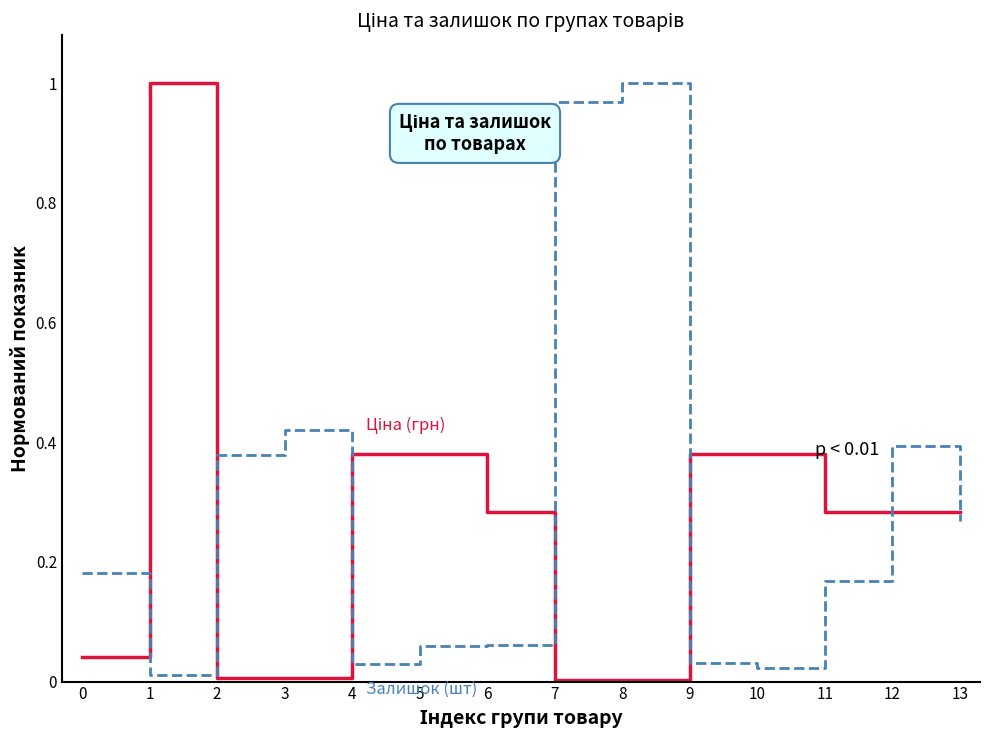

True or false: Залишок (шт) has a value of 0.0 at 9.

True